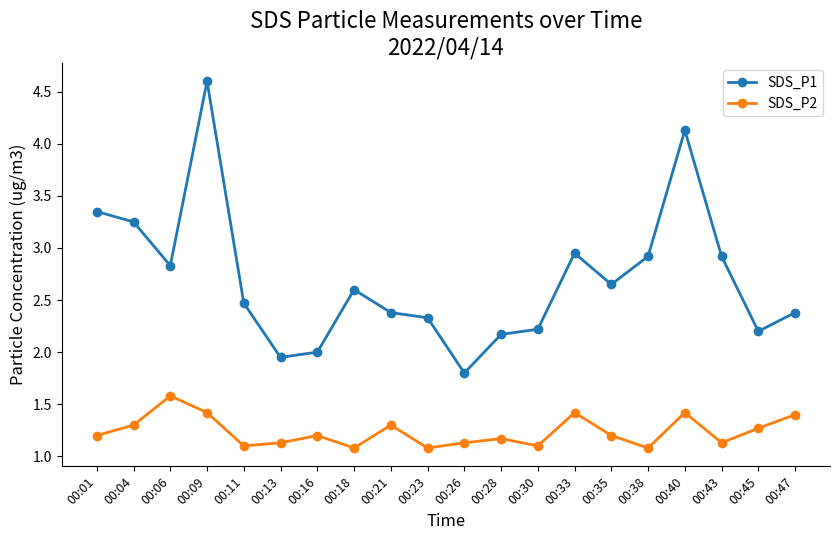

What are all the series names shown in the legend?

SDS_P1, SDS_P2